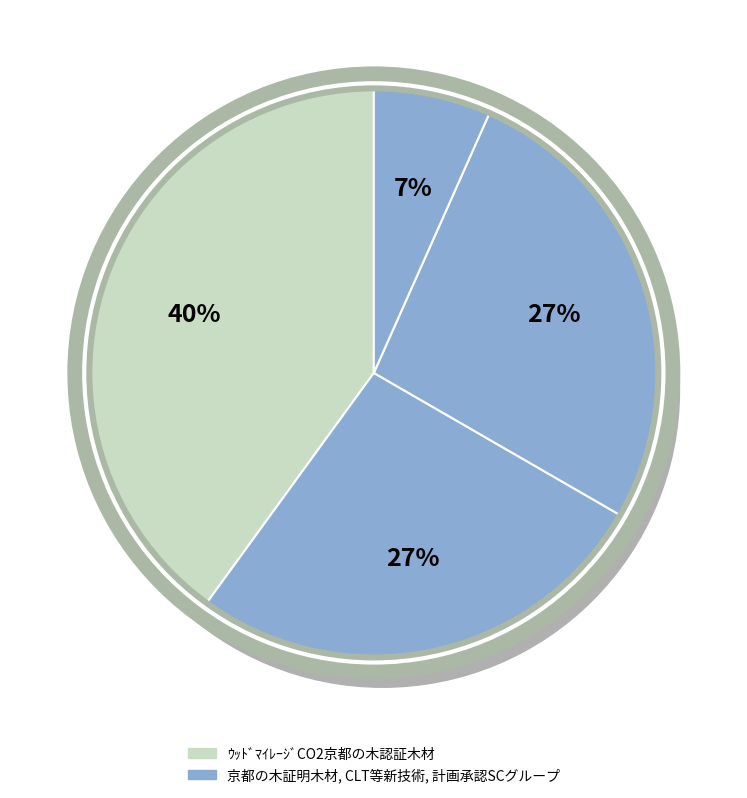

To the nearest percent, what is the difference between the largest and smallest slice percentages?

33%